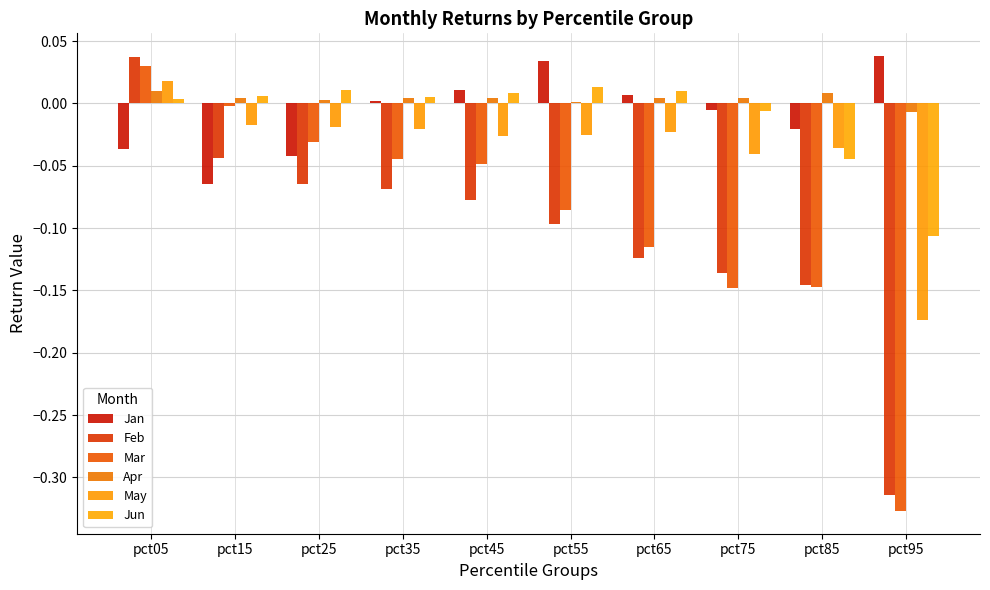

Rank the series at pct85 from highest to lowest value.

Apr, Jan, May, Jun, Feb, Mar